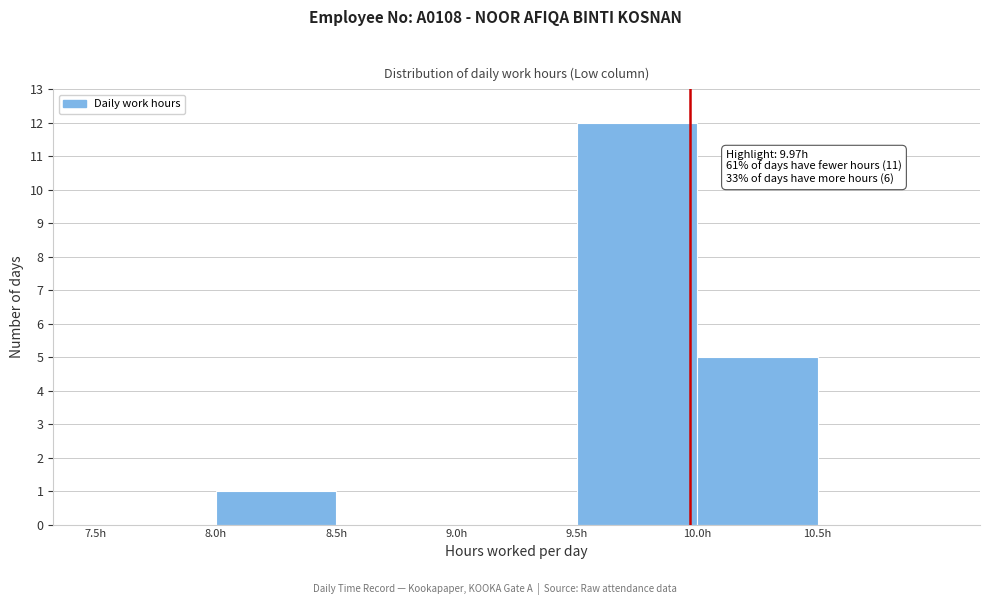

Which range on the x-axis has the tallest bar?

9.5 to 10.0